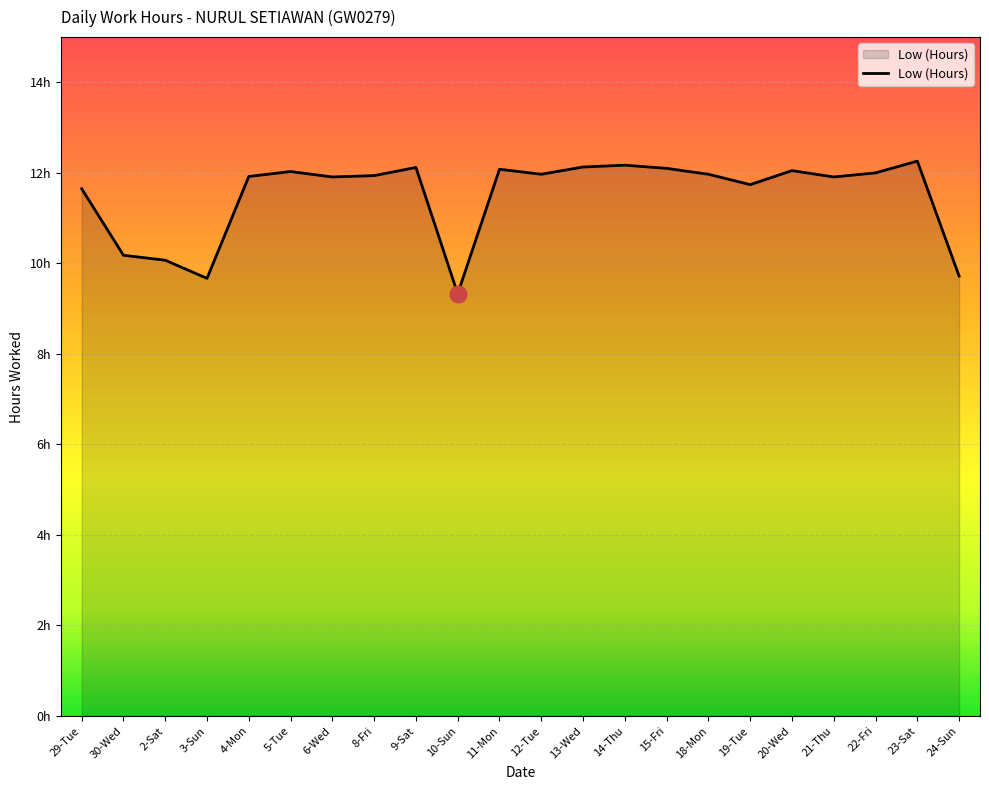

How many points are higher than both their immediate neighbors (excluding endpoints)?

6